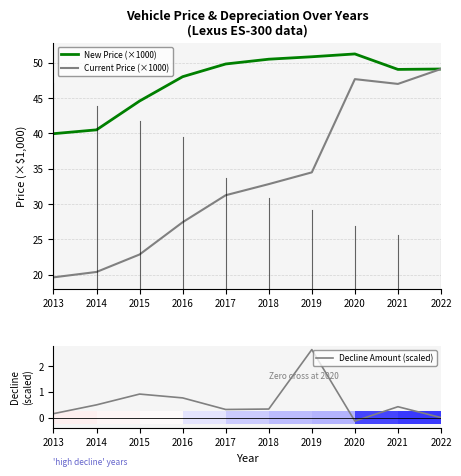

List the labels in order of Current Price (×1000) value, smallest first.

2013, 2014, 2015, 2016, 2017, 2018, 2019, 2021, 2020, 2022